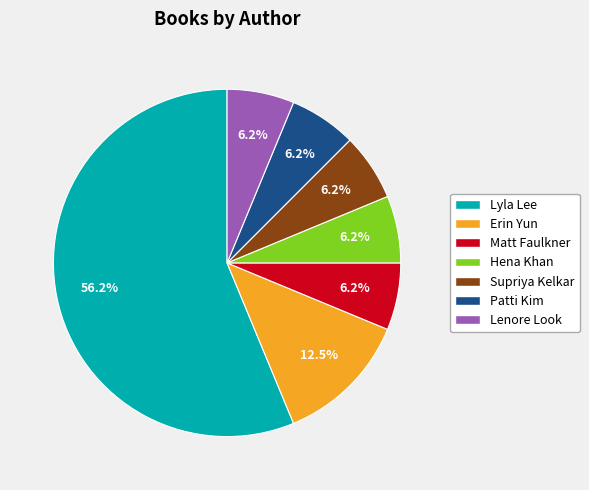

Between Lyla Lee and Lenore Look, which is larger?

Lyla Lee